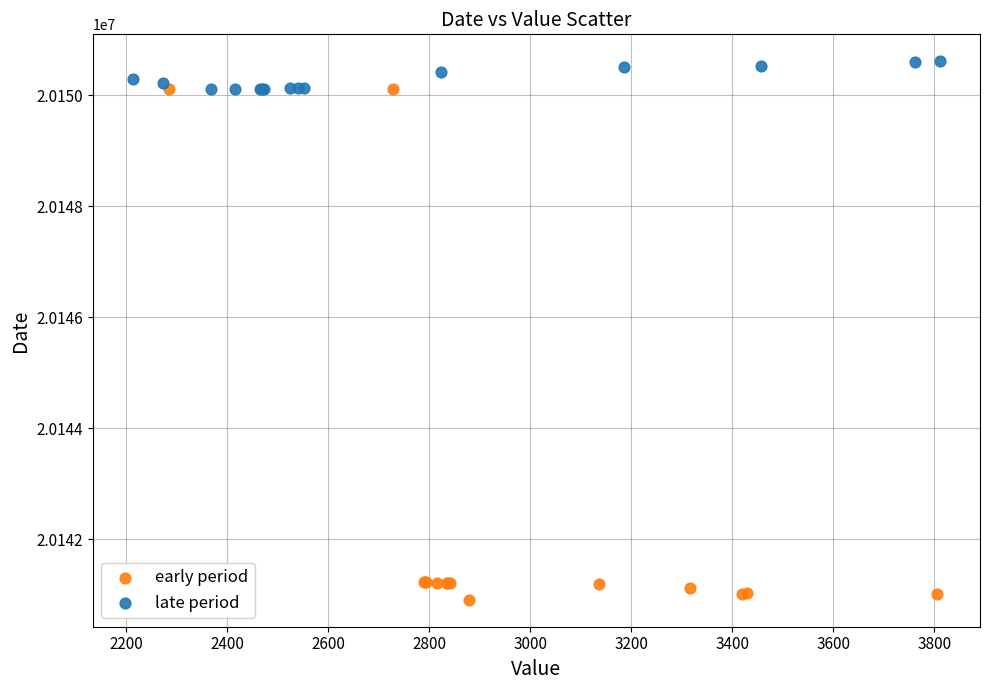

What are all the series names shown in the legend?

early period, late period